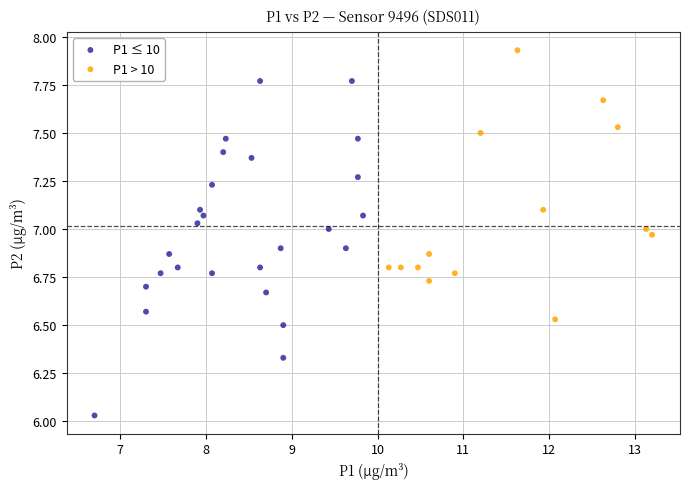

Which series has the largest Y range (max minus min)?

P1 ≤ 10